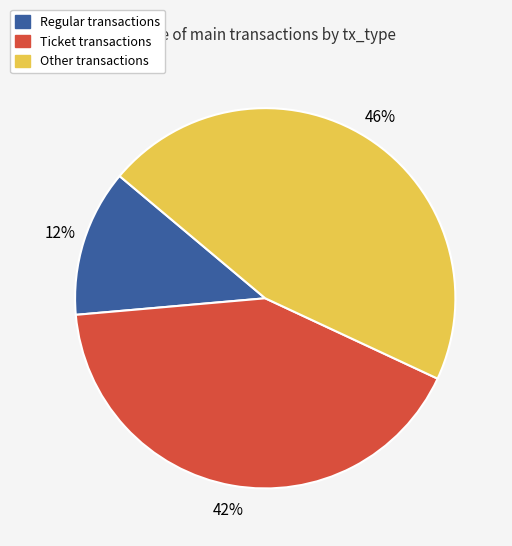

To the nearest percent, what is the combined percentage of Other and Regular?

58%